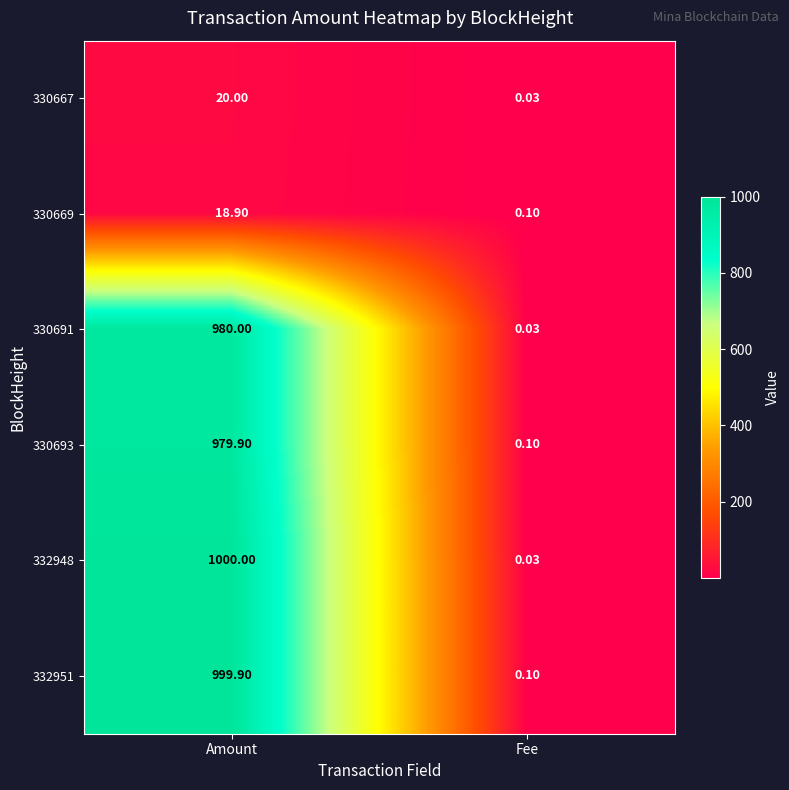

At which category does the chart reach its minimum across all series?

Fee